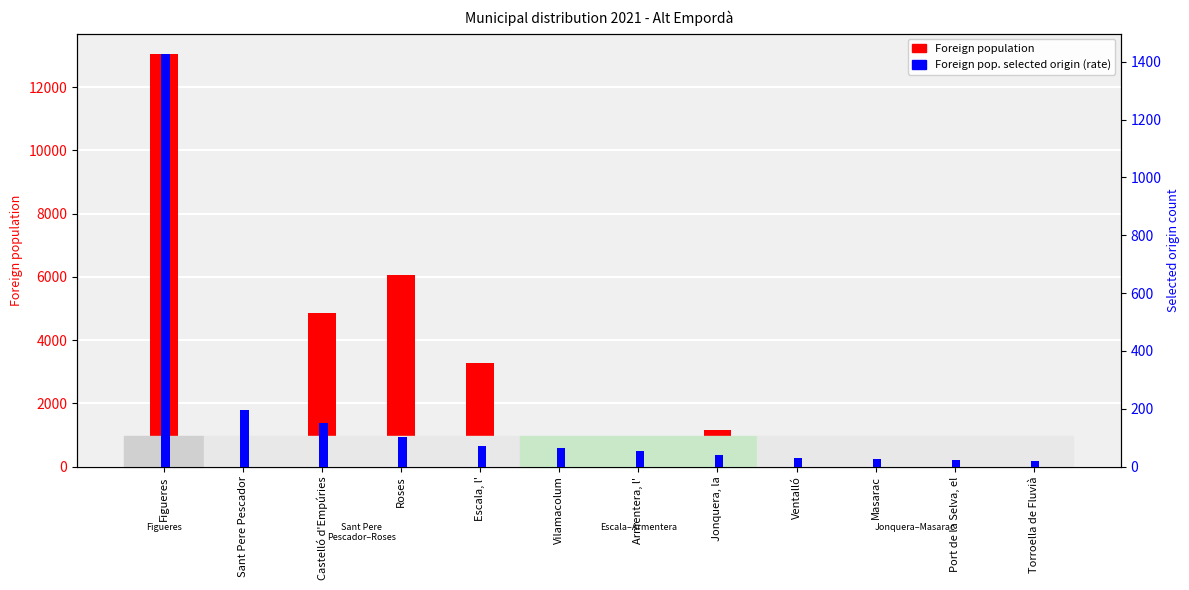

How many bars are there in each group?

2